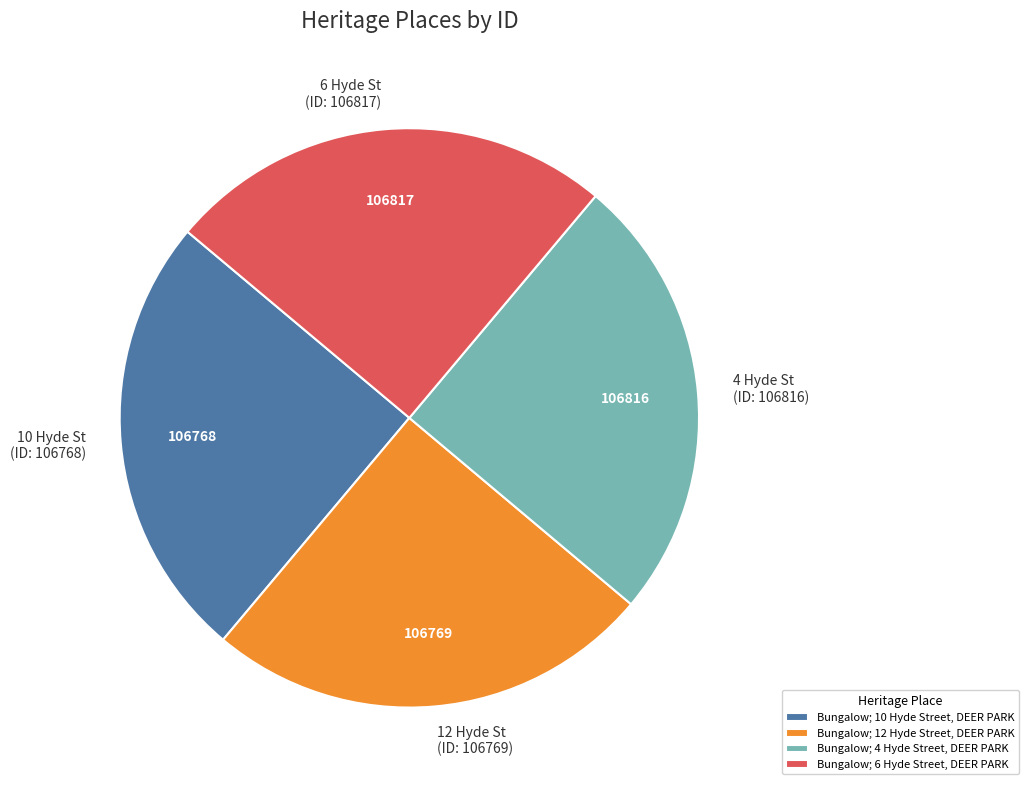

Approximately how many times larger is the value at 12 Hyde St (ID: 106769) compared to 4 Hyde St (ID: 106816)?

1.0